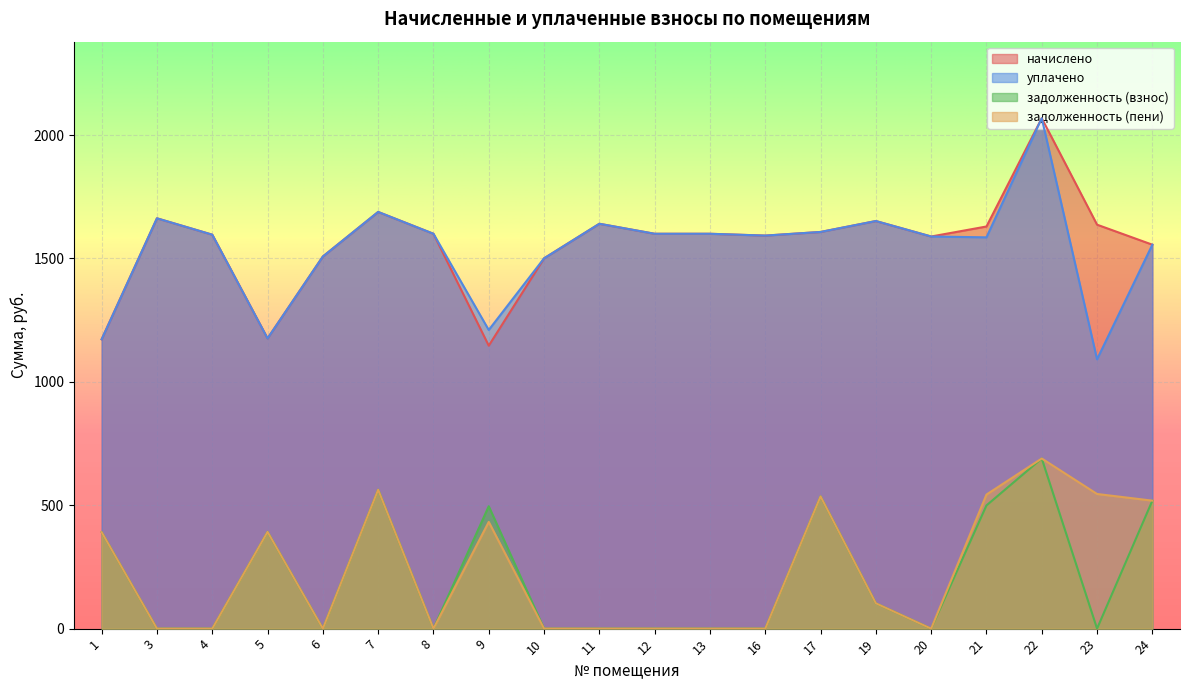

True or false: задолженность (пени) has more than 0 interior local peaks.

True